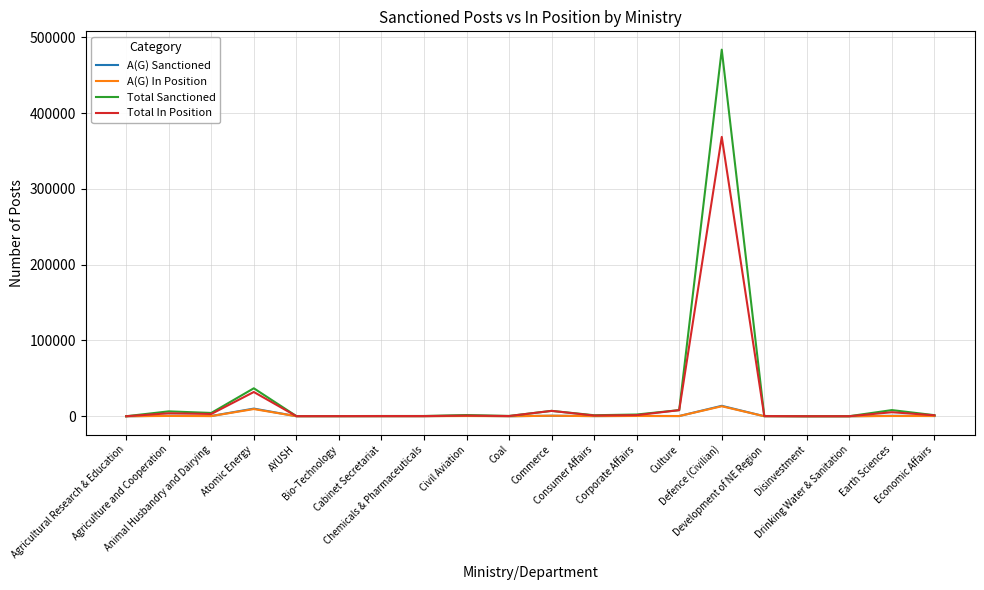

What is the maximum value shown in the chart?

483737